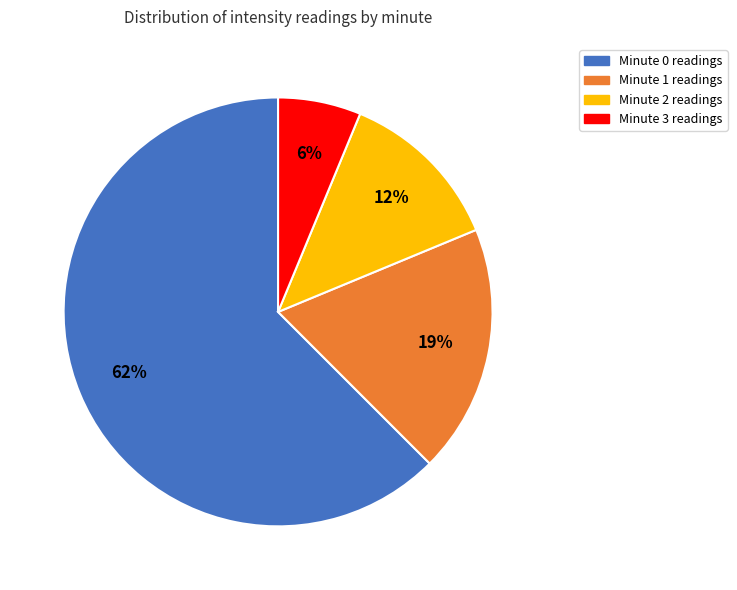

True or false: Minute 2 accounts for 6% of the total.

False